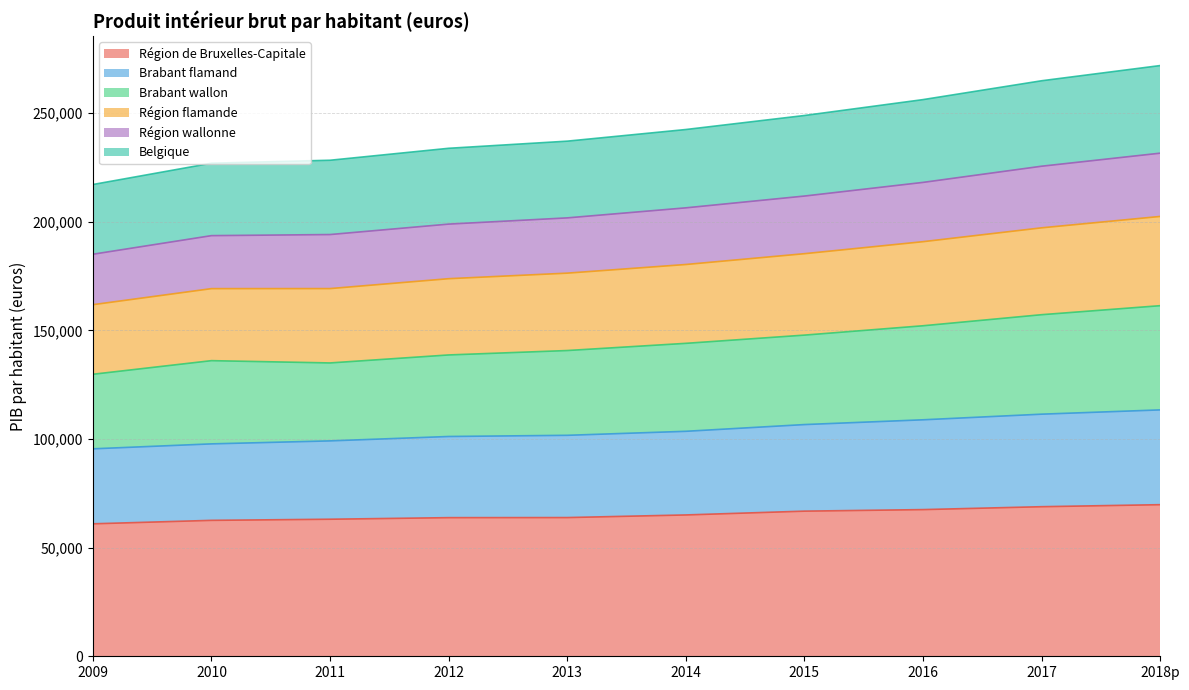

What is the highest value of the Région de Bruxelles-Capitale series?

69777